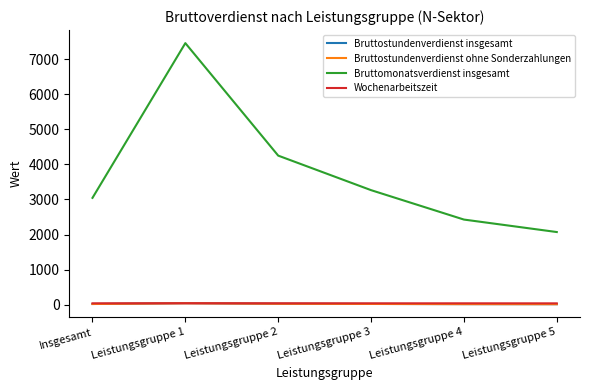

At which category is the sum across all series the highest?

Leistungsgruppe 1